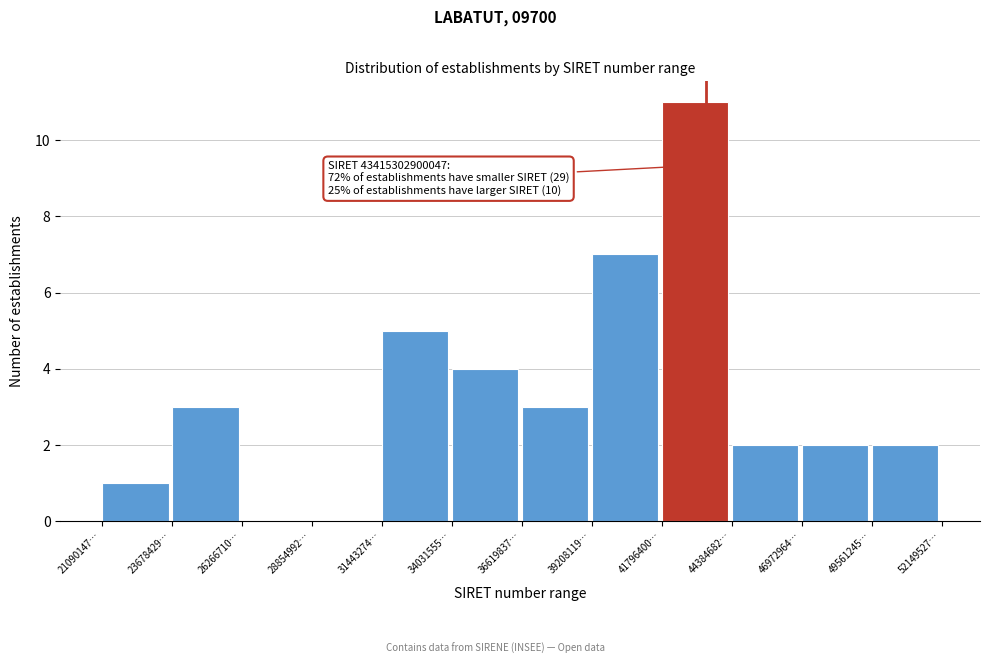

Reading left to right, what are all the values shown in this chart?

21090147…=1	23678429…=3	26266710…=0	28854992…=0	31443274…=5	34031555…=4	36619837…=3	39208119…=7	41796400…=11	44384682…=2	46972964…=2	49561245…=2